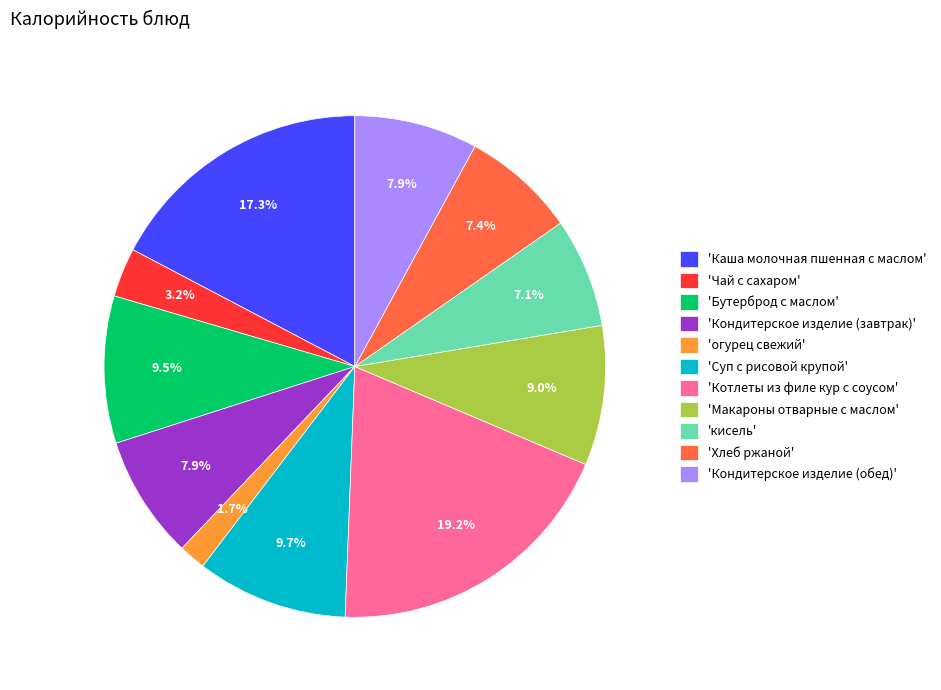

How much of the chart is everything except 'кисель'?

92.9%